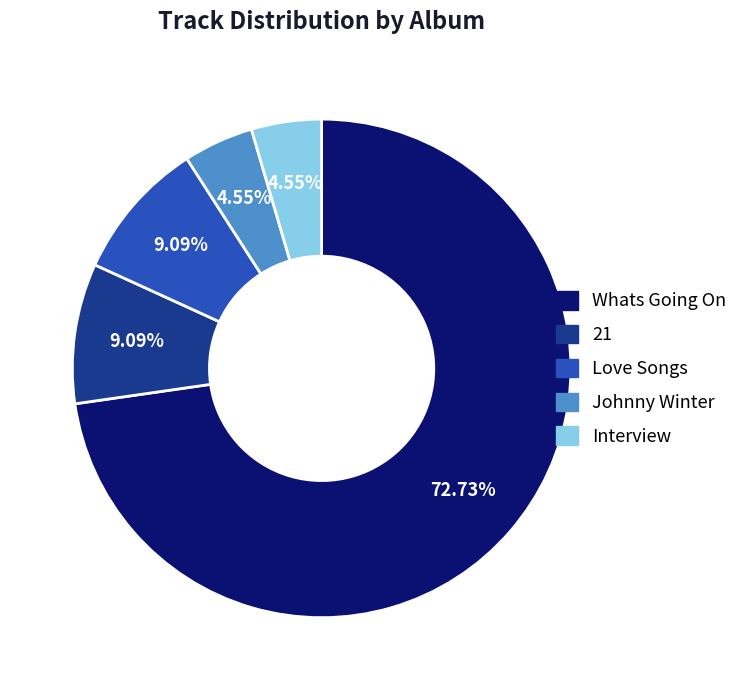

Which slice is the largest?

Whats Going On